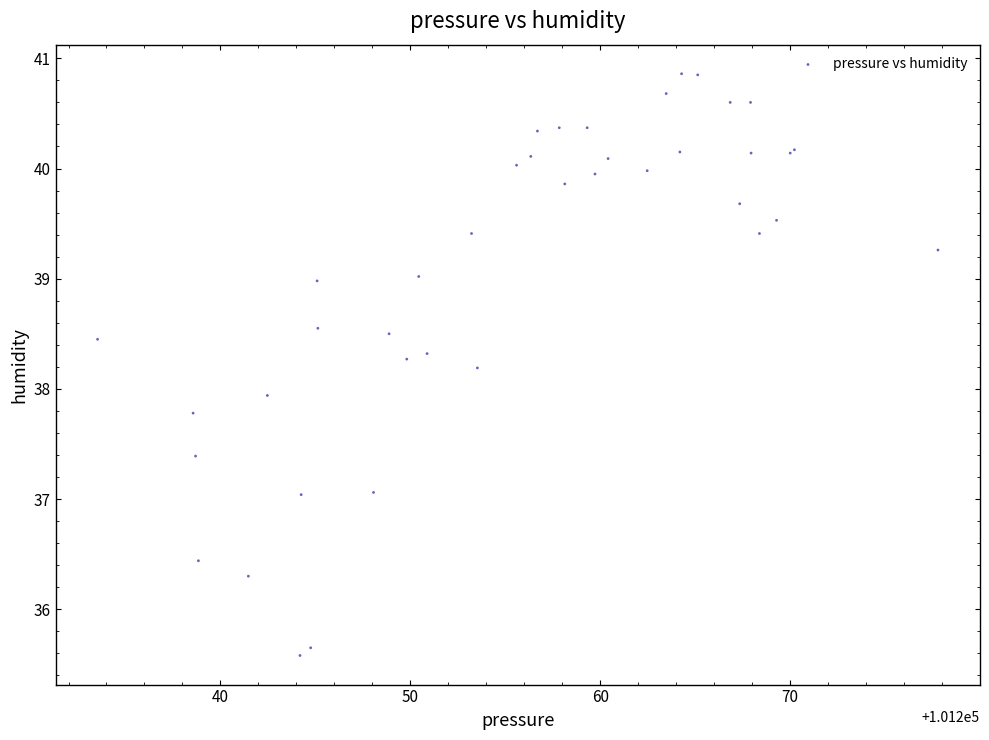

What Y value in the scatter plot is closest to 38?

37.9